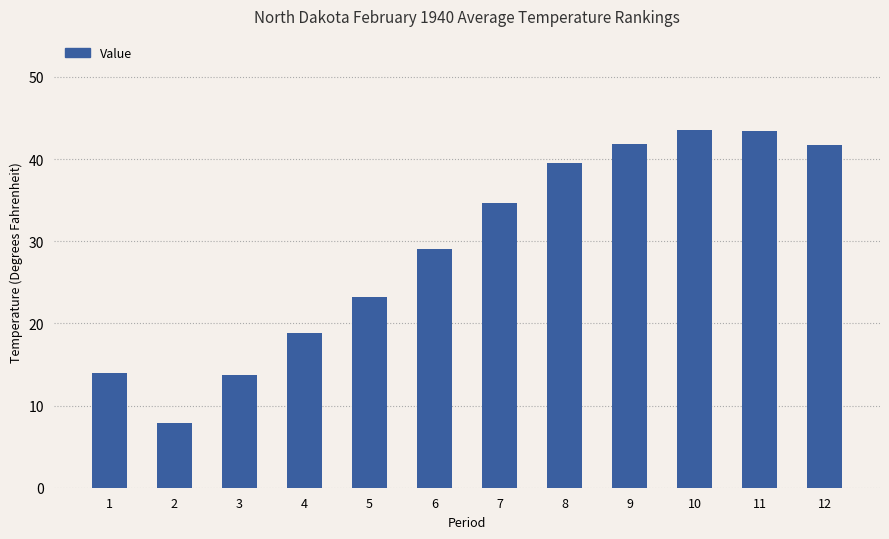

What is the change in value from 10 to 12?

-1.9